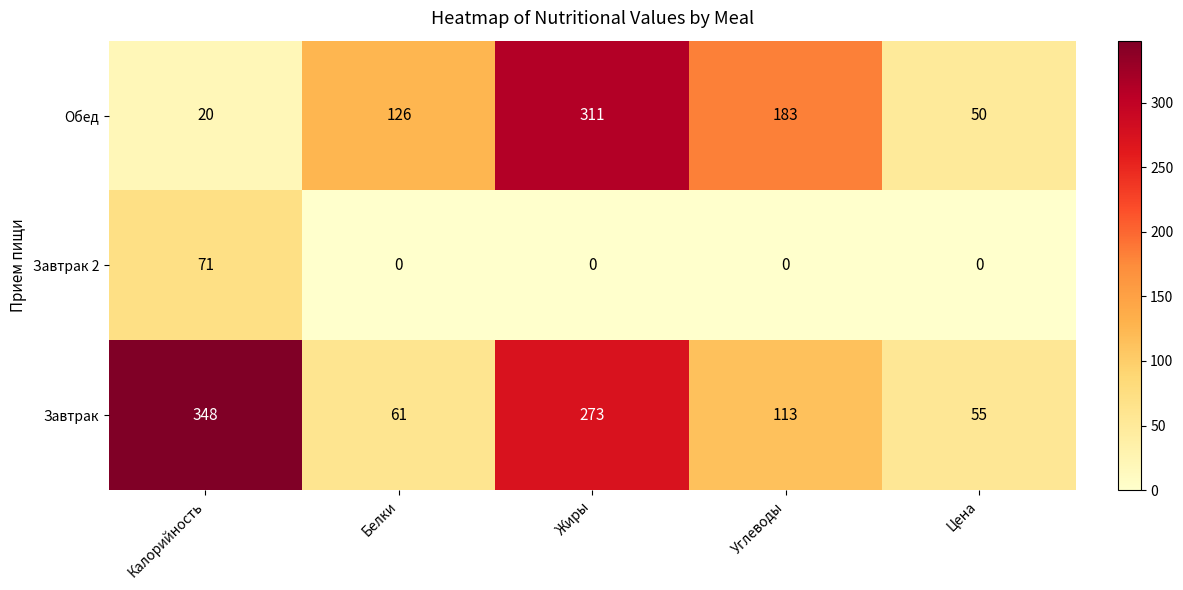

Which series has the largest range (max minus min)?

Завтрак